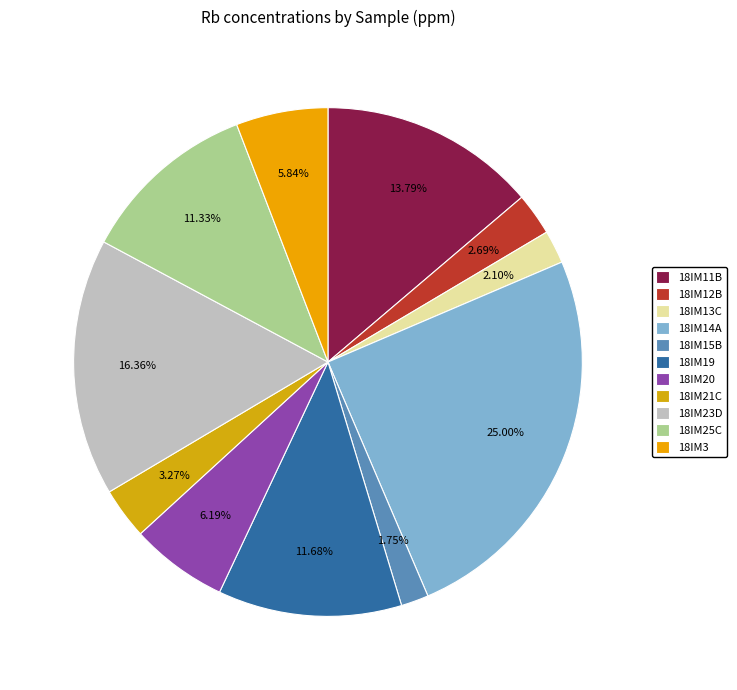

Which has a higher value, 18IM19 or 18IM11B?

18IM11B